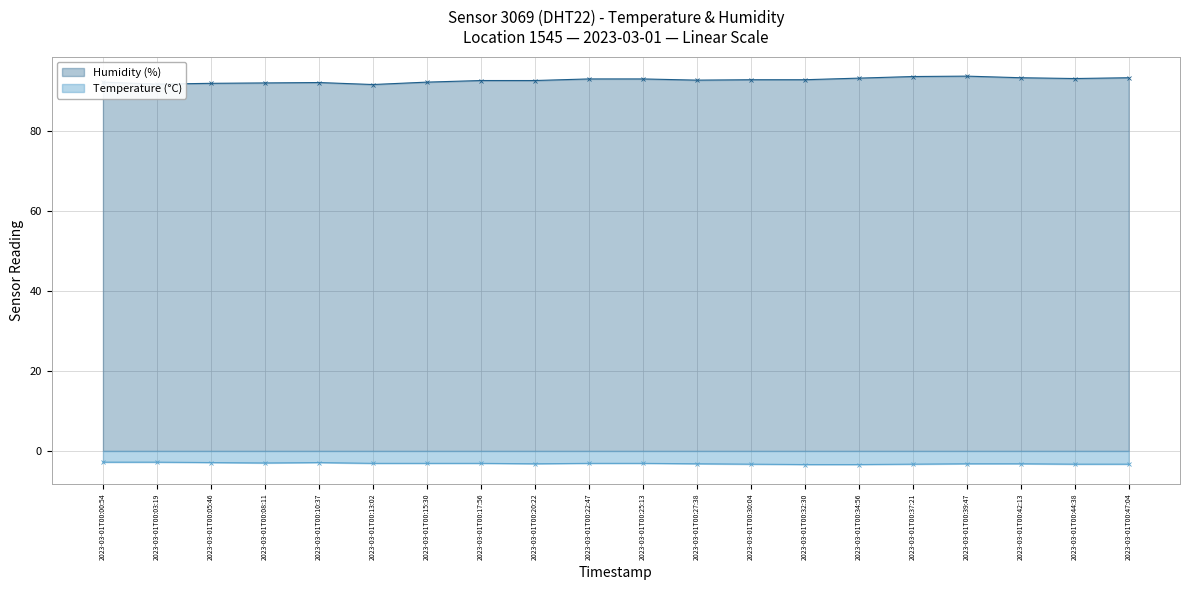

At which label is Temperature (°C) closest to -3?

2023-03-01T00:08:11